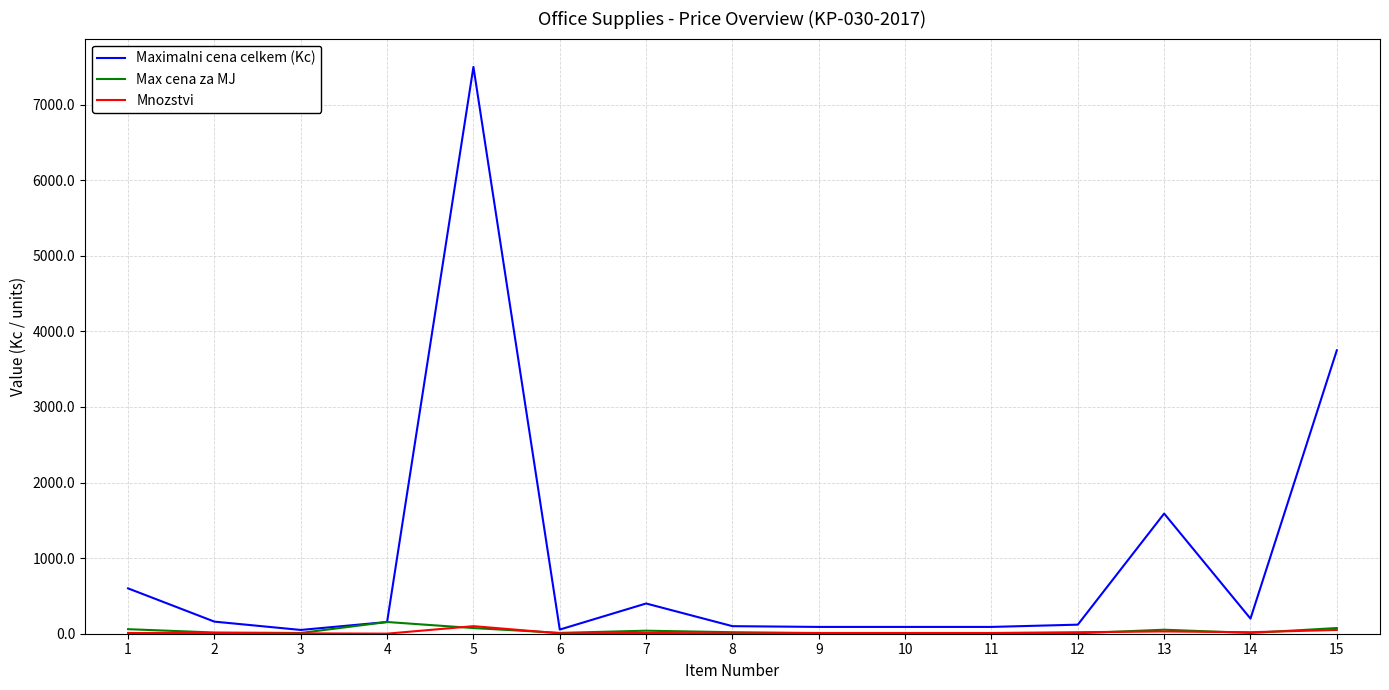

What is the approximate value of Maximalni cena celkem (Kc) at 5?

7500